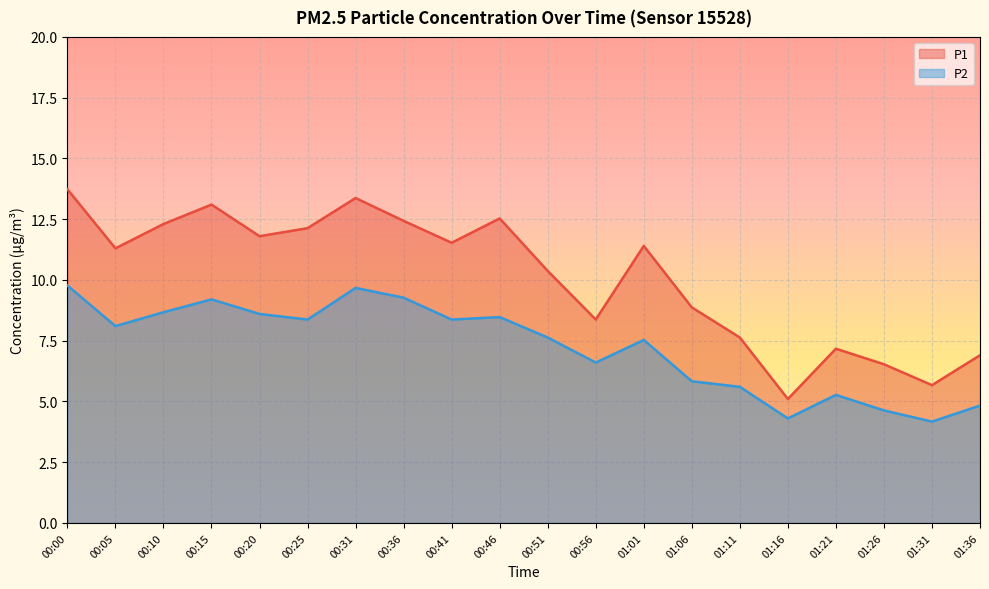

True or false: P2 has a value of 4.2 at 01:31.

True